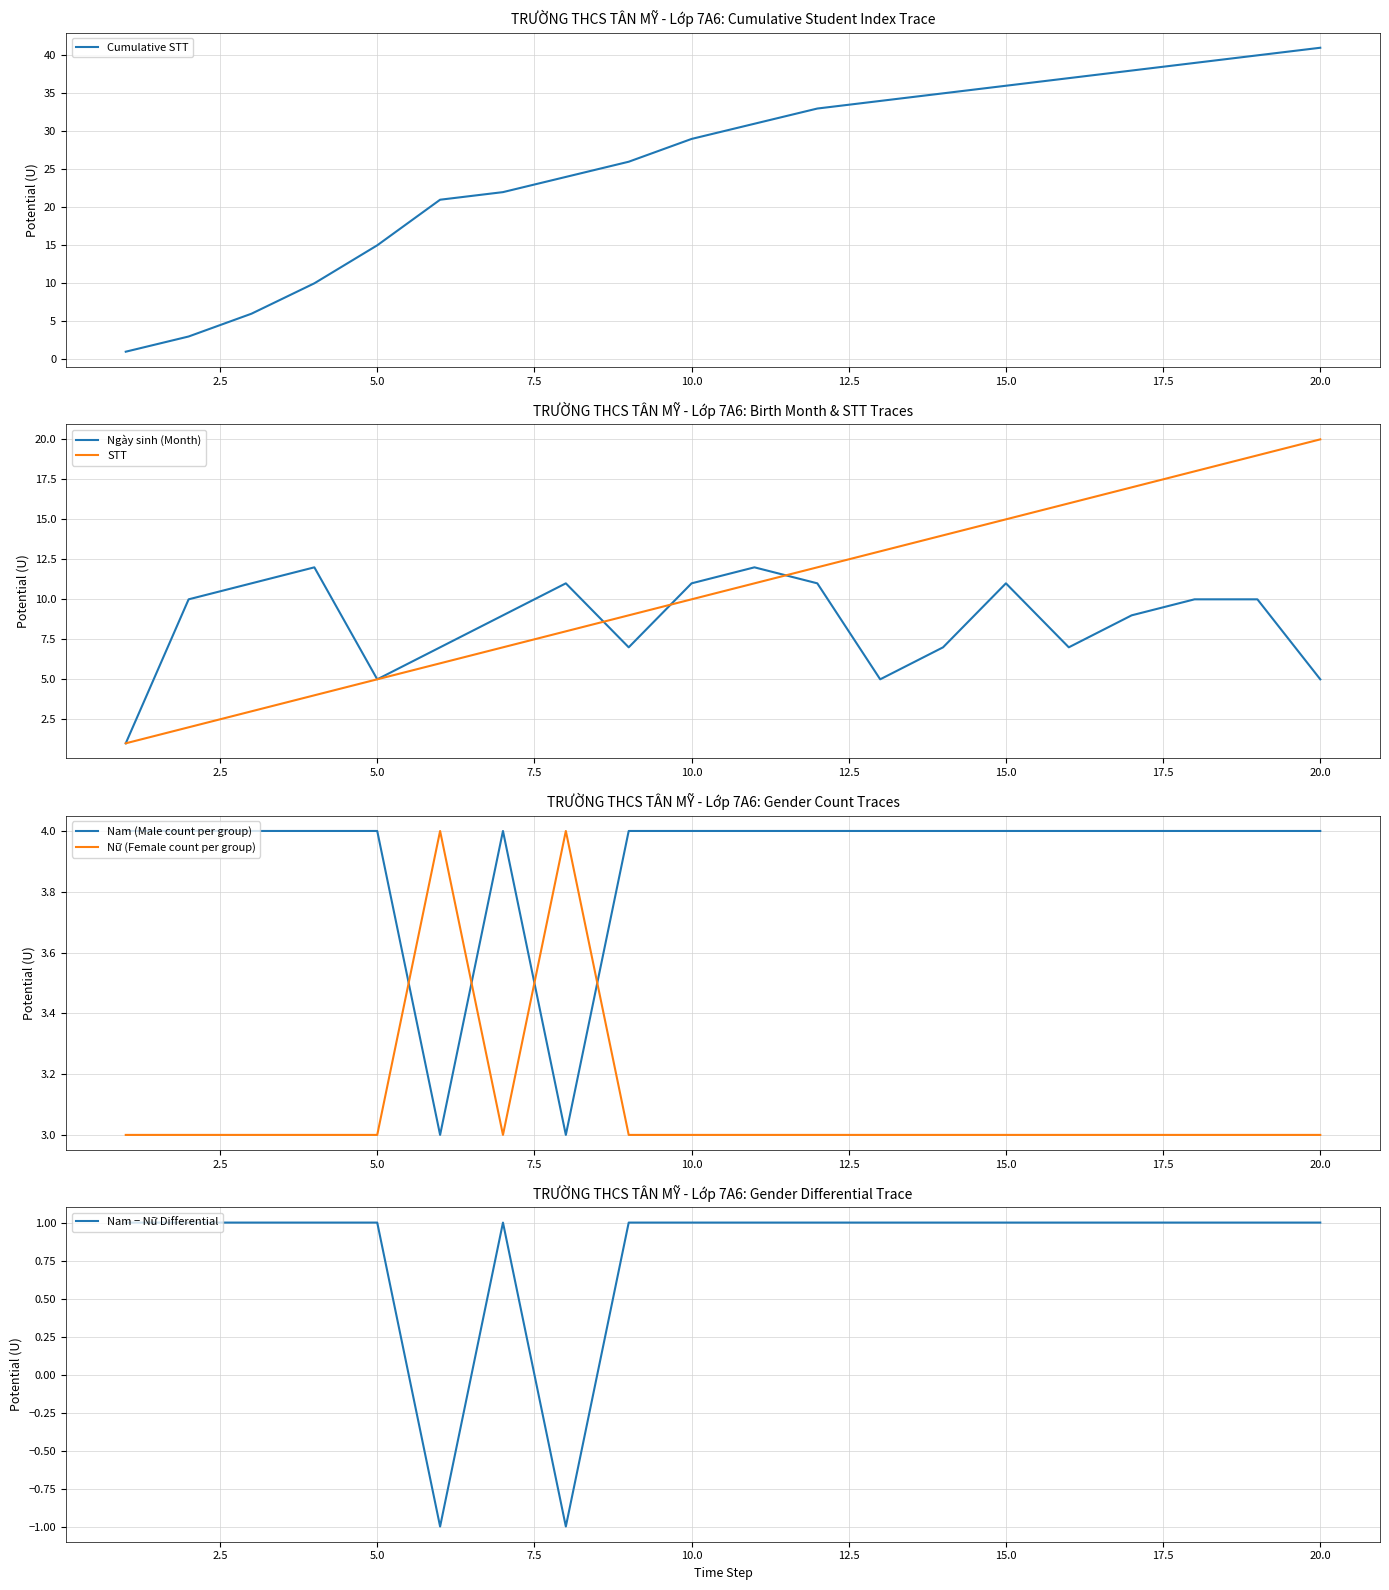

What is the maximum value for Ngày sinh (Month)?

12